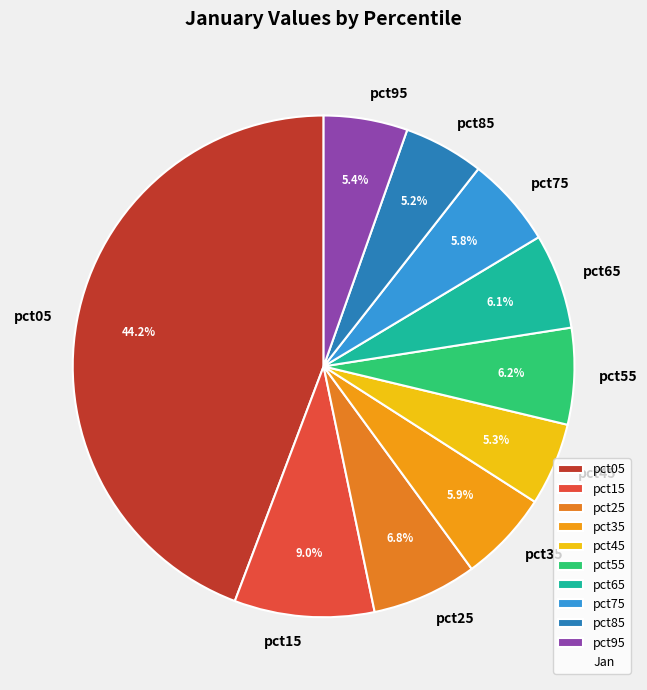

Is there any slice that represents more than half of the pie?

No